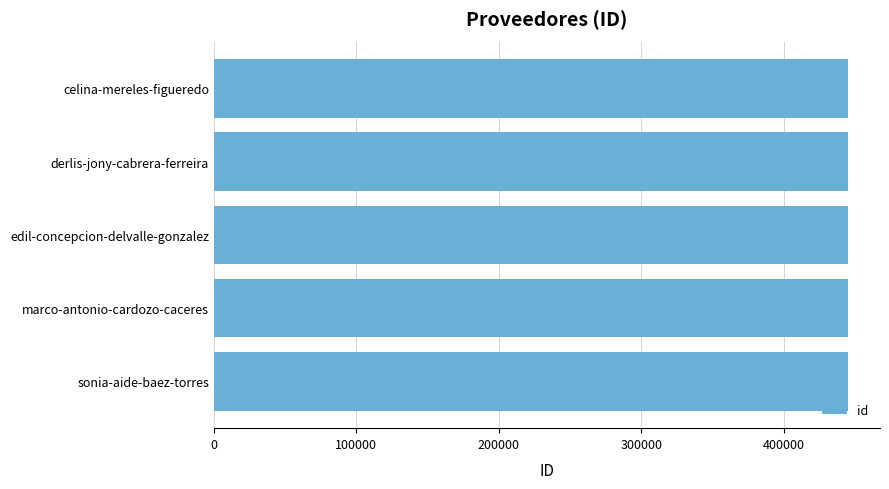

What is the average value?

445384